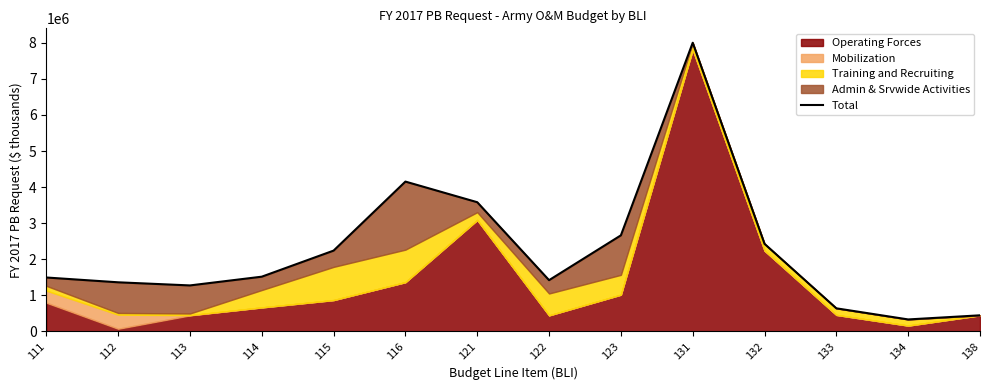

Reading right to left, extract all data points from this chart.

441143	326825	634940	2424102	8003606	2660125	1416465	3579429	4151565	2236509	1513015	1270400	1357127	1490460